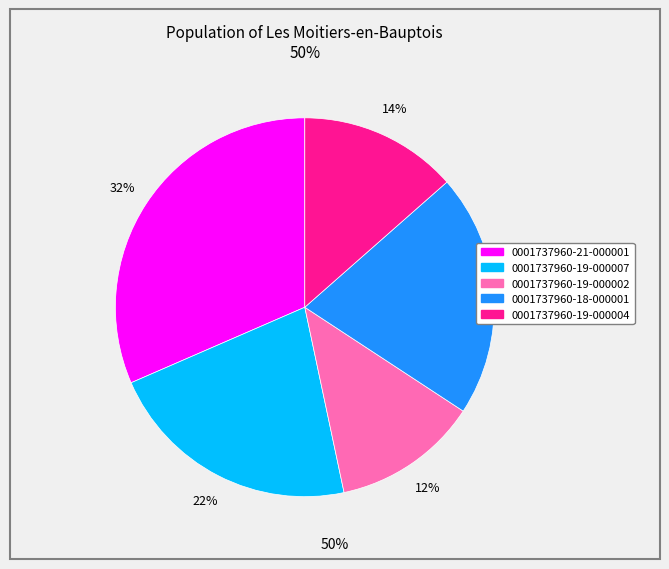

Which category has the biggest portion of the pie?

0001737960-21-000001